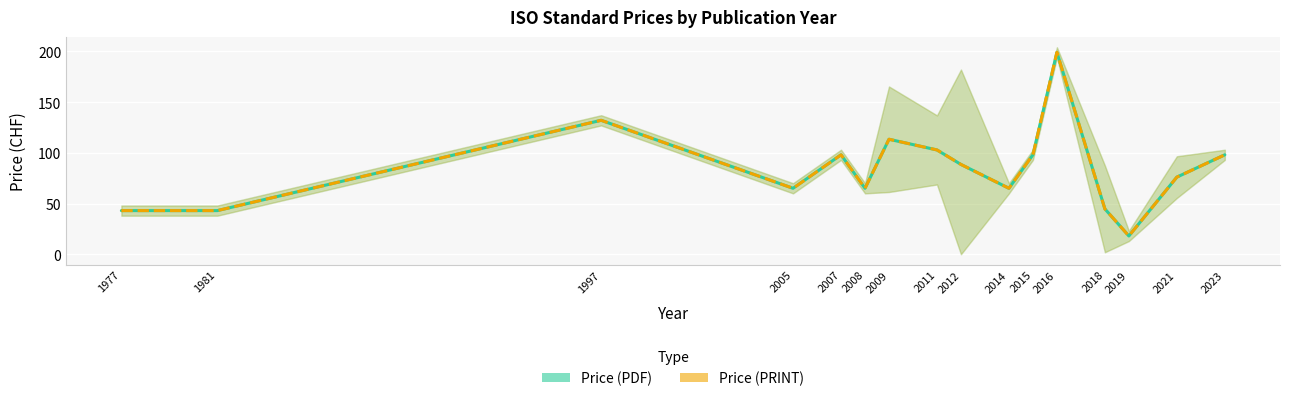

What is the smallest value displayed?

18.0